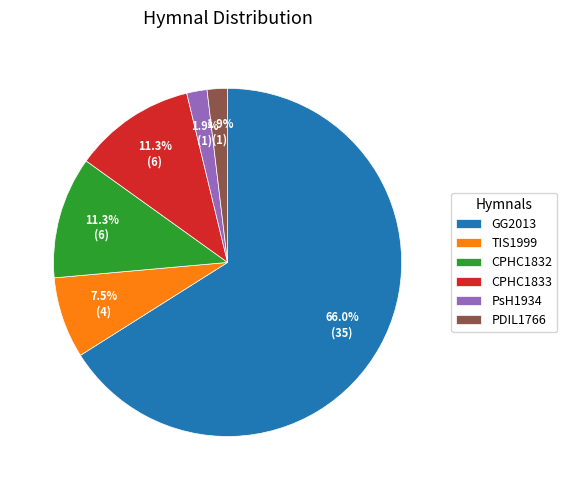

To the nearest percent, what percentage of the pie is PDIL1766?

2%